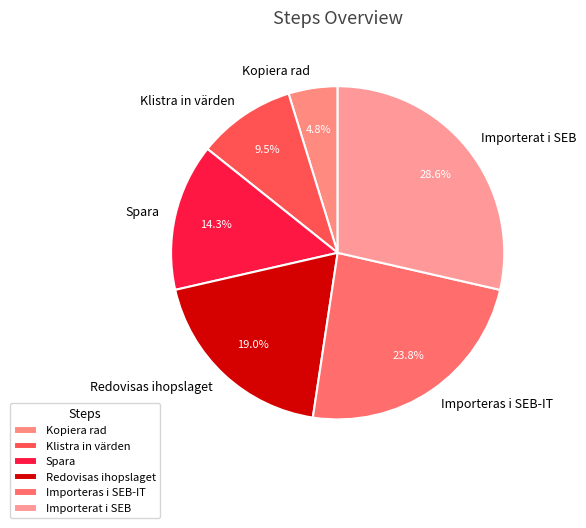

To the nearest percent, what is the average slice percentage?

17%